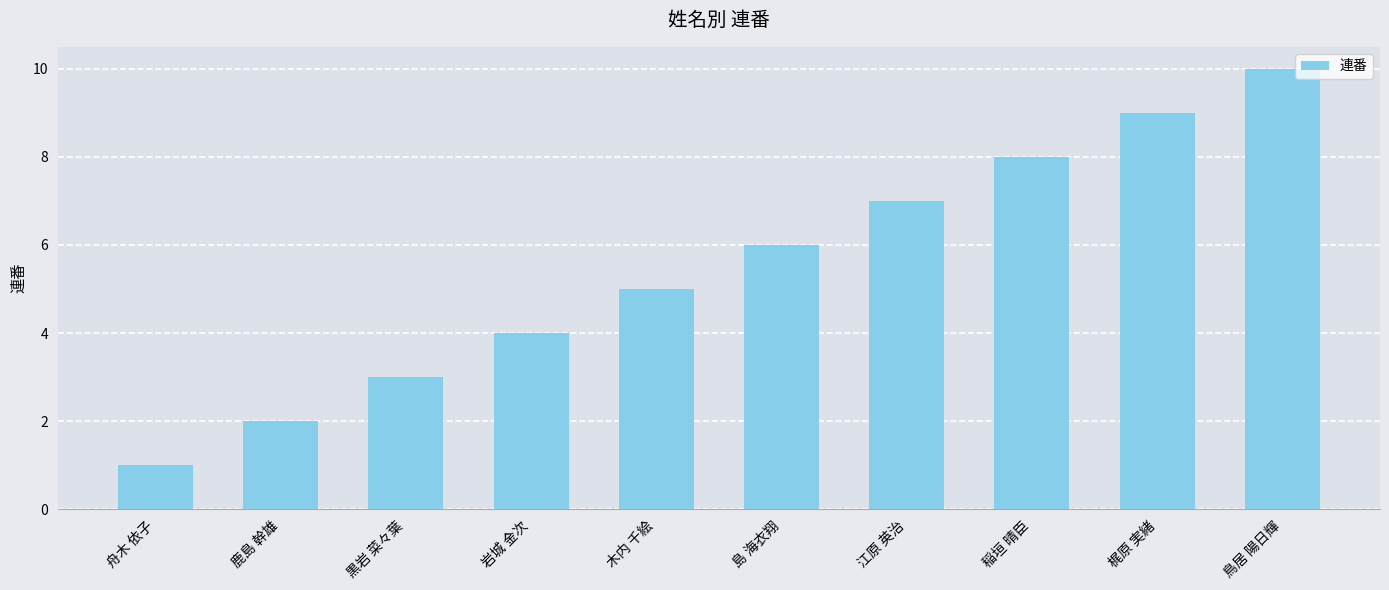

What position from the right is 木内 千絵?

6